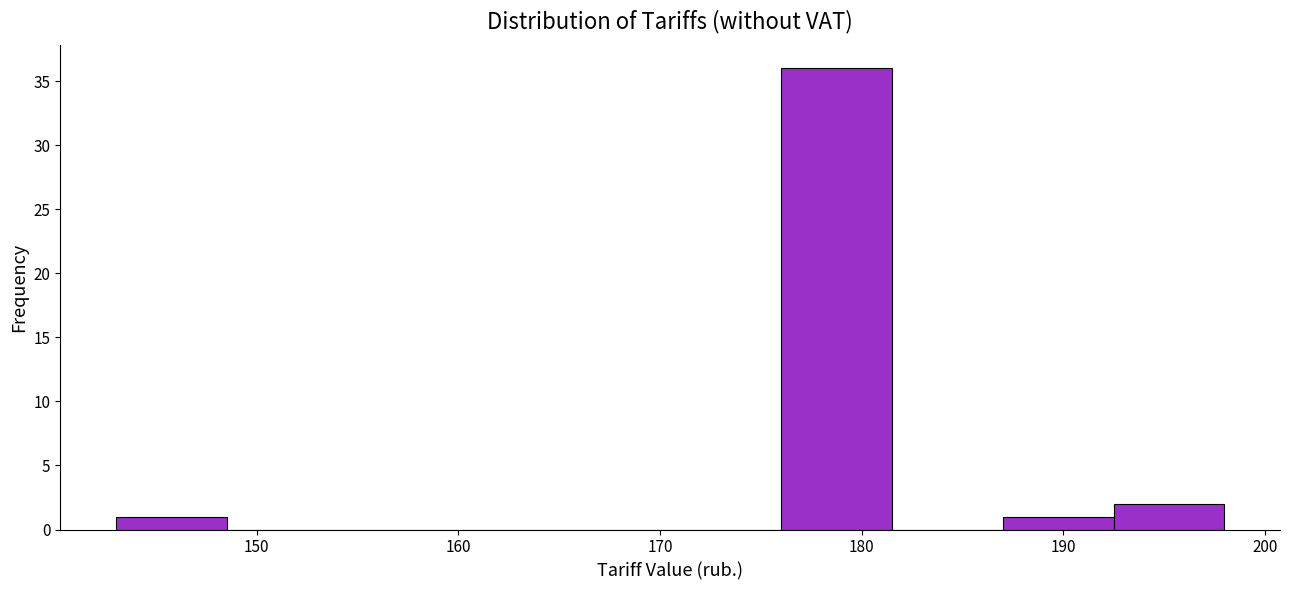

How tall is the bar that spans 143.0 to 148.5 on the x-axis? Neither the bar edges nor the heights are printed on the chart, so give them approximately, as read against the axes.

1